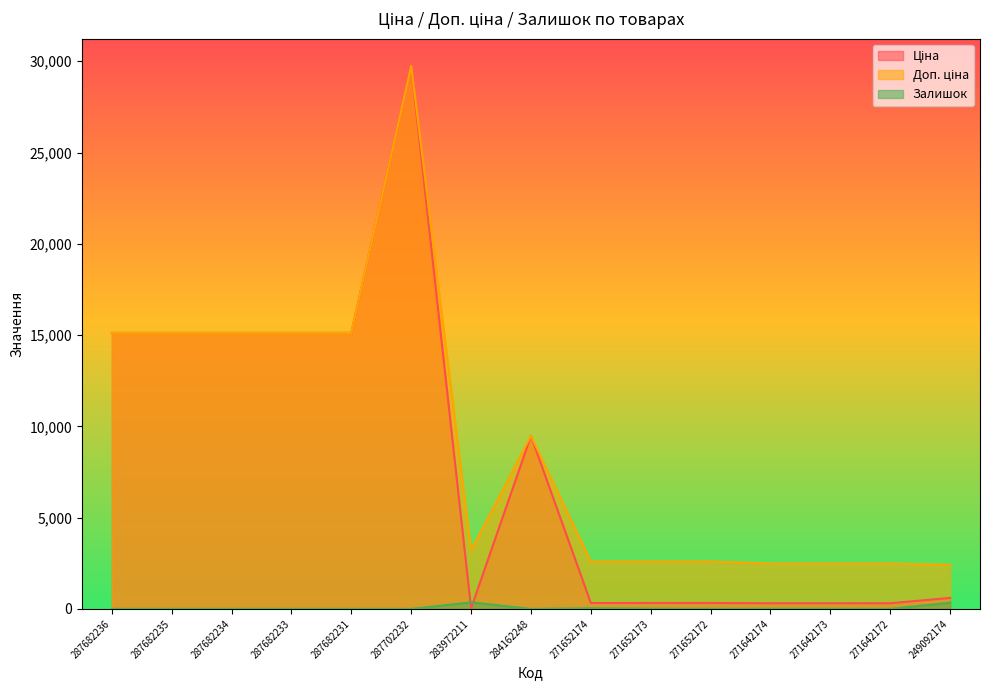

At which category does Доп. ціна reach its first local valley?

283972211